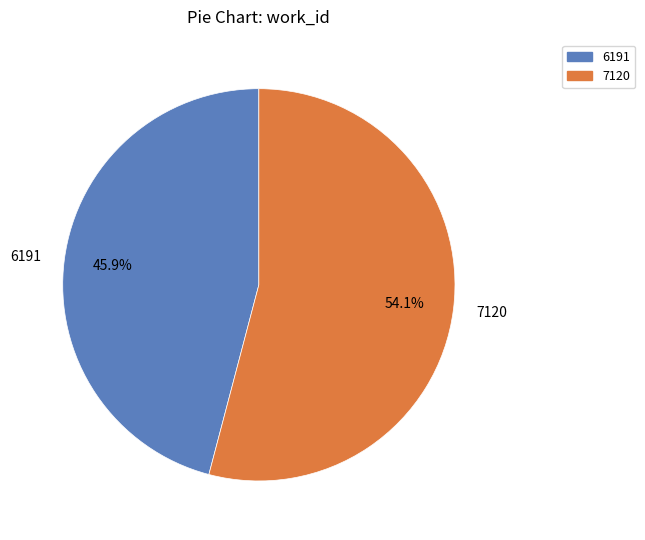

What portion of the pie excludes 6191?

54.1%